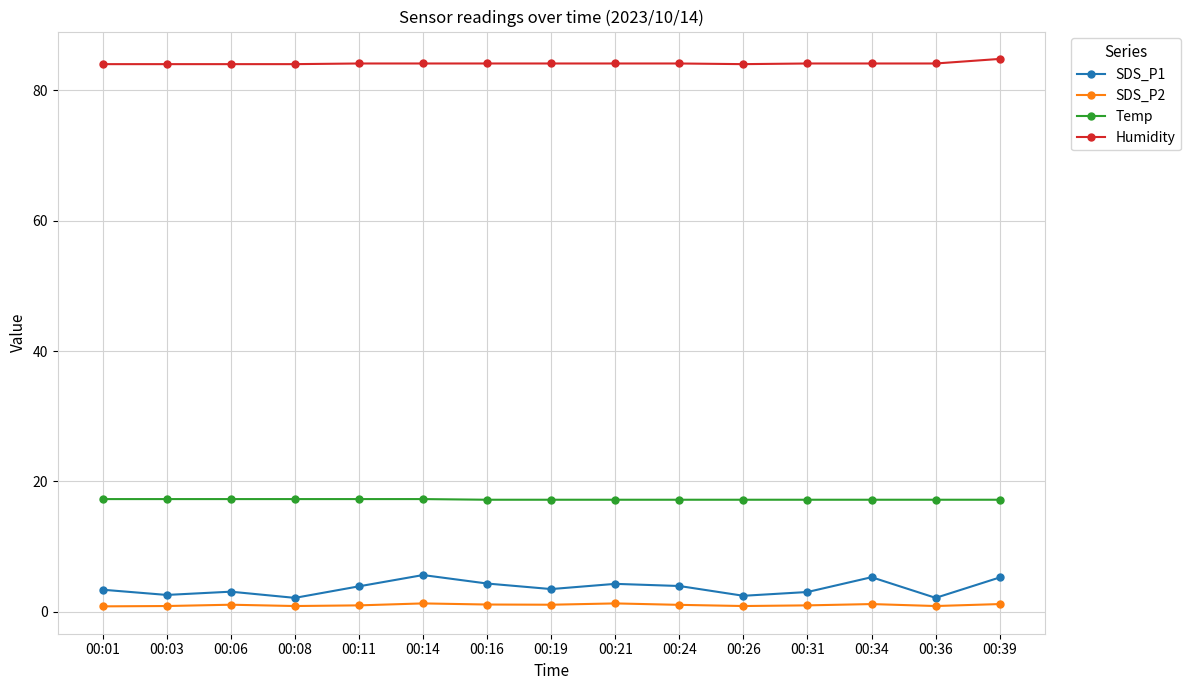

True or false: SDS_P1 has more than 0 interior local peaks.

True